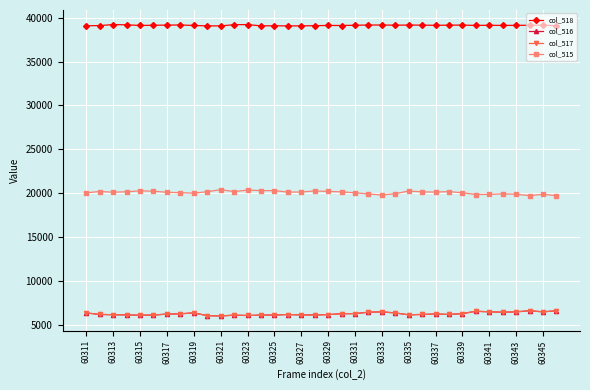

What is the value of the col_518 point at the 20th from the left?

39103